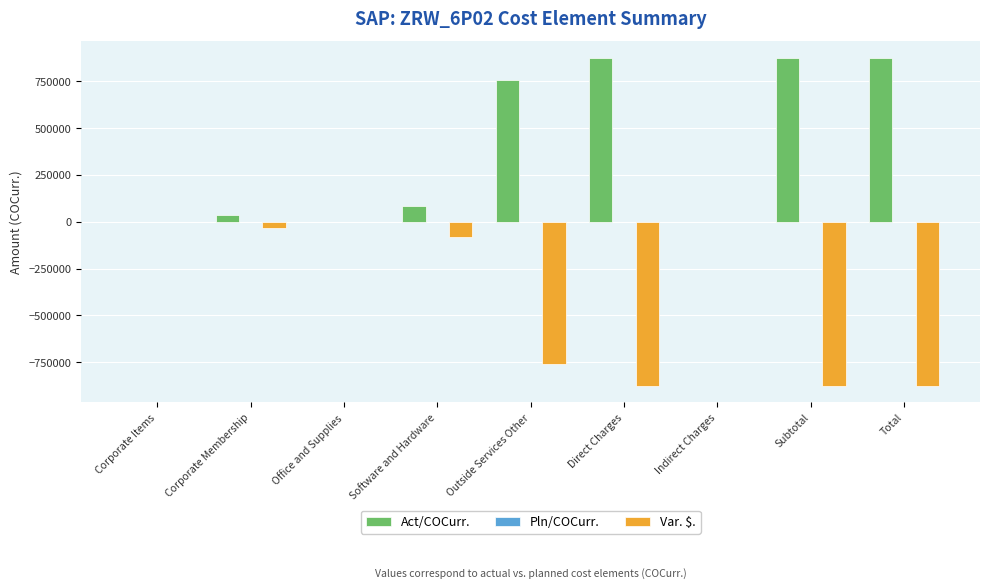

What is the greatest value displayed?

876514.0